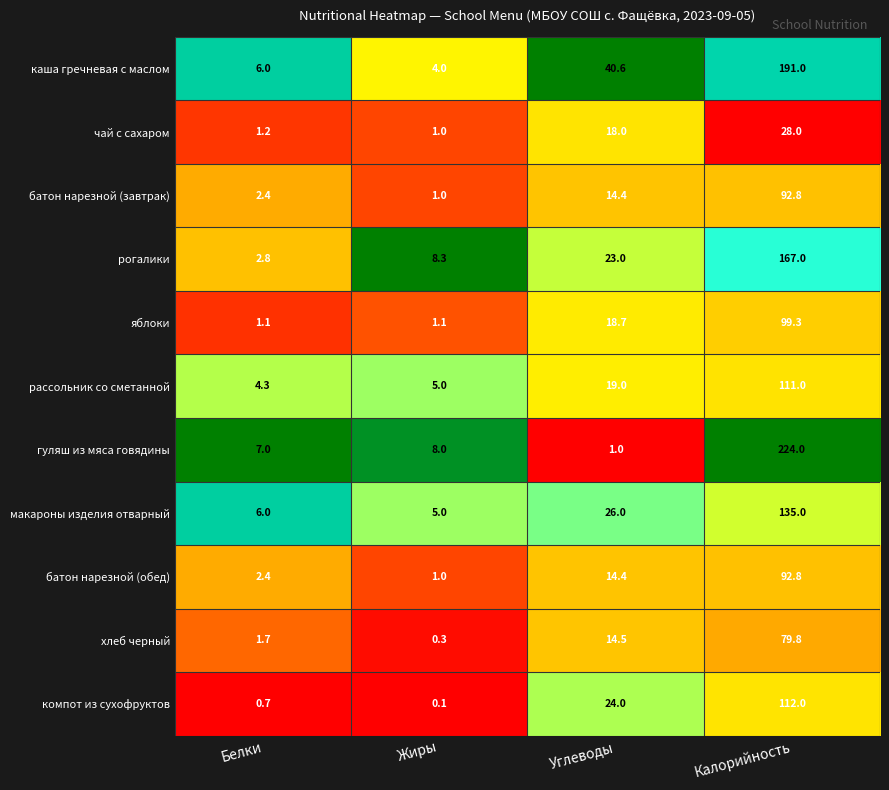

The value of каша гречневая с маслом at Углеводы is 40.6. True or false?

True